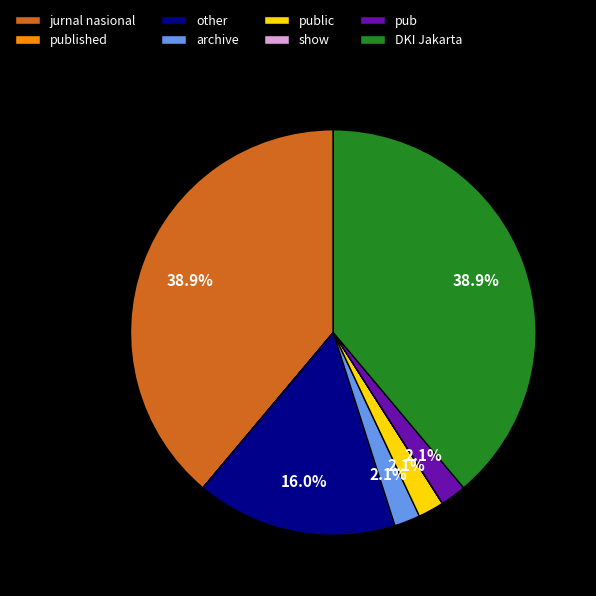

To the nearest percent, what is the average slice percentage?

12%